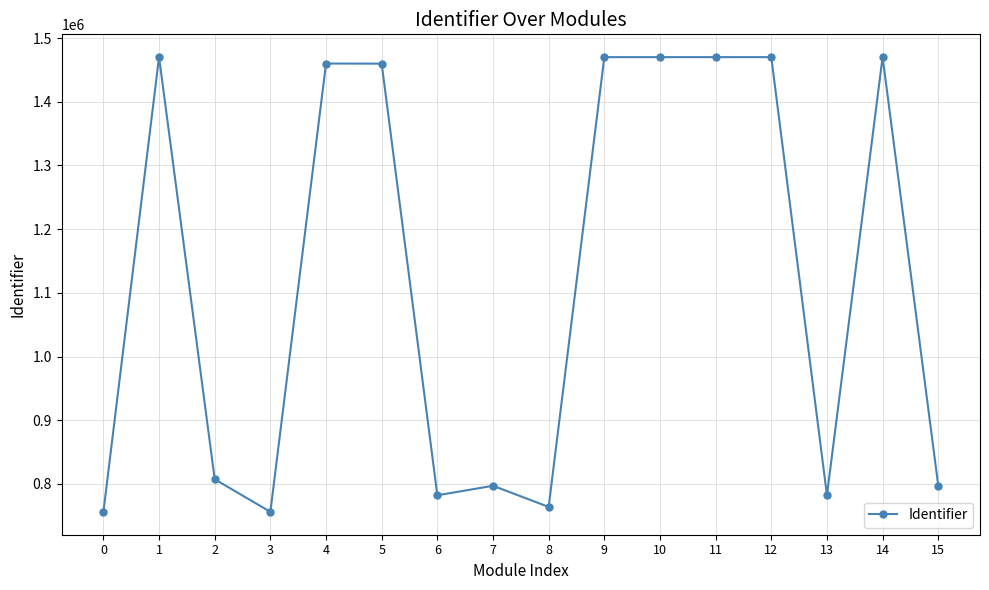

Where is the first local minimum?

3